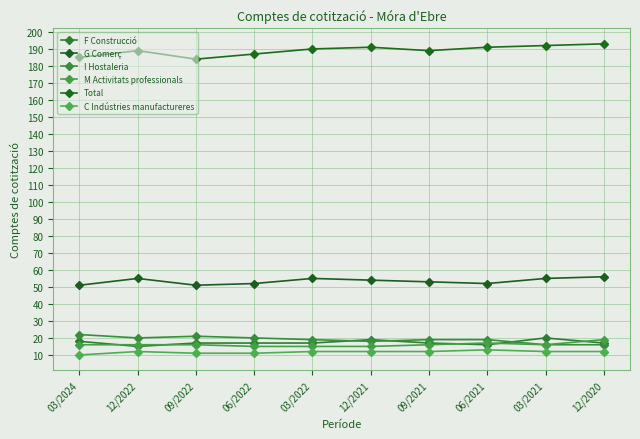

Reading right to left, extract all data points from this chart.

F Construcció: 17	20	16	17	19	17	17	17	15	18
G Comerç: 56	55	52	53	54	55	52	51	55	51
I Hostaleria: 16	16	19	19	18	19	20	21	20	22
M Activitats professionals: 19	16	17	16	15	15	15	16	16	16
Total: 193	192	191	189	191	190	187	184	189	185
C Indústries manufactureres: 12	12	13	12	12	12	11	11	12	10